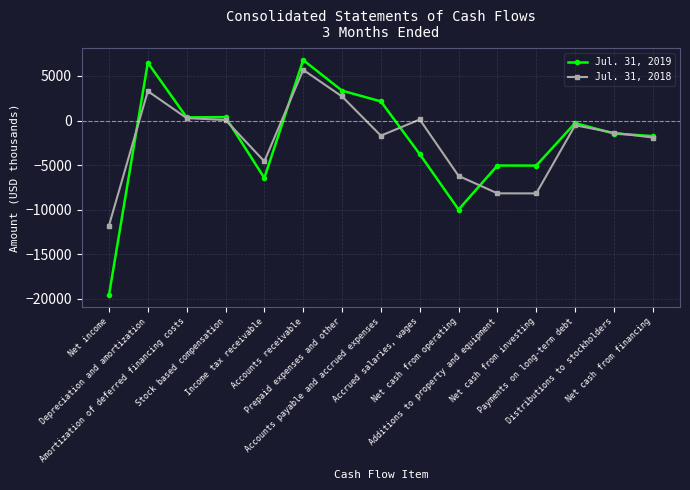

What is the smallest value displayed?

-19609